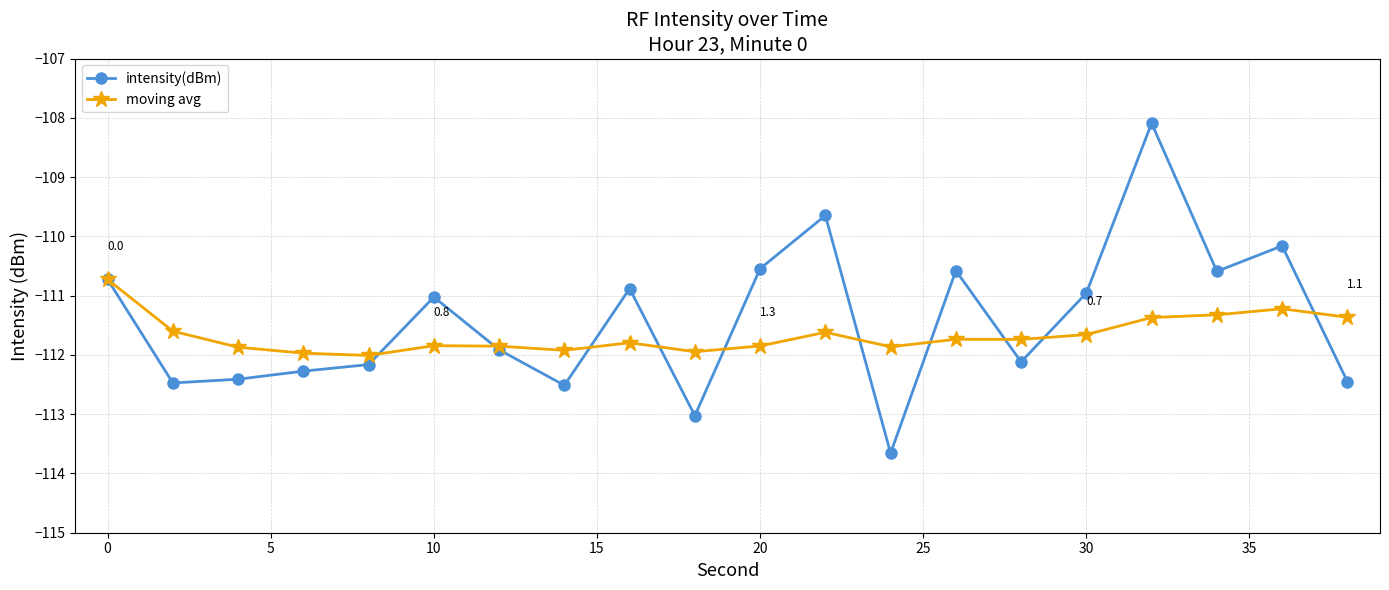

Which series has the largest range (max minus min)?

intensity(dBm)